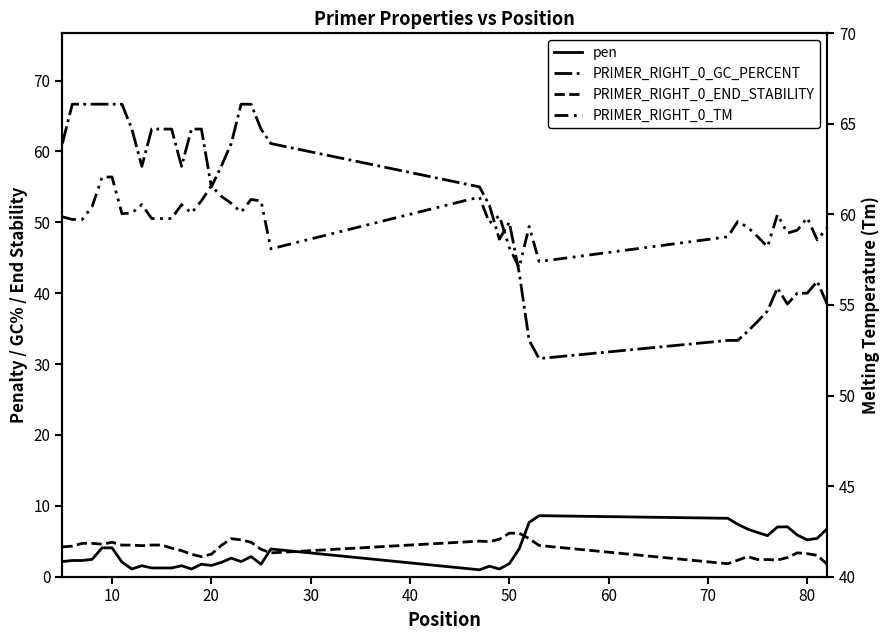

What is the maximum value for pen?

8.6